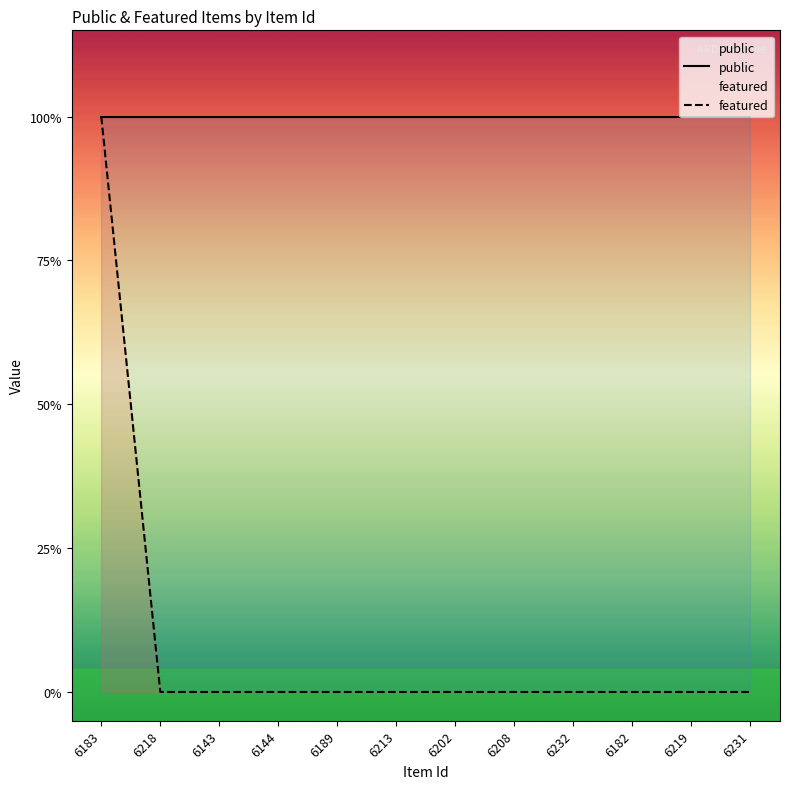

List the series in order of their overall mean, highest first.

public, featured